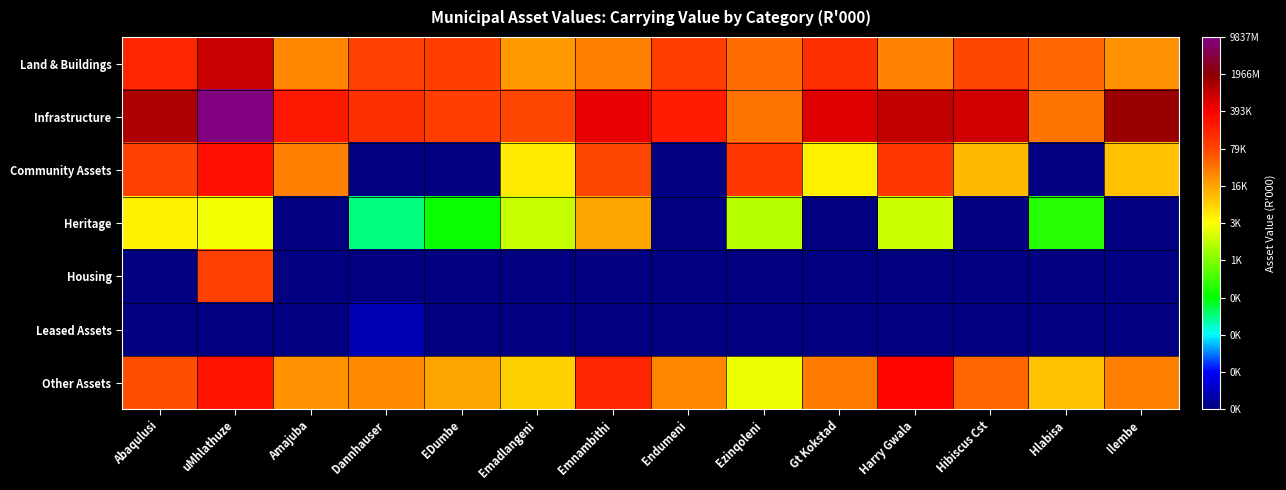

Reading left to right, list all the values displayed in this chart.

Land & Buildings: Abaqulusi=12.0	uMhlathuze=13.6	Amajuba=10.2	Dannhauser=11.4	EDumbe=11.4	Emadlangeni=9.9	Emnambithi=10.3	Endumeni=11.4	Ezinqoleni=10.6	Gt Kokstad=11.7	Harry Gwala=10.2	Hibiscus Cst=11.2	Hlabisa=10.7	Ilembe=10.0
Infrastructure: Abaqulusi=14.0	uMhlathuze=16.1	Amajuba=12.3	Dannhauser=11.7	EDumbe=11.4	Emadlangeni=11.2	Emnambithi=13.2	Endumeni=12.2	Ezinqoleni=10.5	Gt Kokstad=13.3	Harry Gwala=13.7	Hibiscus Cst=13.5	Hlabisa=10.5	Ilembe=14.3
Community Assets: Abaqulusi=11.4	uMhlathuze=12.5	Amajuba=10.3	Dannhauser=0.0	EDumbe=0.0	Emadlangeni=8.4	Emnambithi=11.2	Endumeni=0.0	Ezinqoleni=11.6	Gt Kokstad=8.3	Harry Gwala=11.6	Hibiscus Cst=9.3	Hlabisa=0.0	Ilembe=9.2
Heritage: Abaqulusi=8.3	uMhlathuze=7.9	Amajuba=0.0	Dannhauser=4.0	EDumbe=5.0	Emadlangeni=7.3	Emnambithi=9.6	Endumeni=0.0	Ezinqoleni=7.1	Gt Kokstad=0.0	Harry Gwala=7.4	Hibiscus Cst=0.0	Hlabisa=5.3	Ilembe=0.0
Housing: Abaqulusi=0.0	uMhlathuze=11.3	Amajuba=0.0	Dannhauser=0.0	EDumbe=0.0	Emadlangeni=0.0	Emnambithi=0.0	Endumeni=0.0	Ezinqoleni=0.0	Gt Kokstad=0.0	Harry Gwala=0.0	Hibiscus Cst=0.0	Hlabisa=0.0	Ilembe=0.0
Leased Assets: Abaqulusi=0.0	uMhlathuze=0.0	Amajuba=0.0	Dannhauser=0.7	EDumbe=0.0	Emadlangeni=0.0	Emnambithi=0.0	Endumeni=0.0	Ezinqoleni=0.0	Gt Kokstad=0.0	Harry Gwala=0.0	Hibiscus Cst=0.0	Hlabisa=0.0	Ilembe=0.0
Other Assets: Abaqulusi=11.1	uMhlathuze=12.4	Amajuba=10.0	Dannhauser=10.1	EDumbe=9.7	Emadlangeni=8.9	Emnambithi=12.0	Endumeni=10.1	Ezinqoleni=7.8	Gt Kokstad=10.4	Harry Gwala=12.8	Hibiscus Cst=10.7	Hlabisa=9.1	Ilembe=10.3